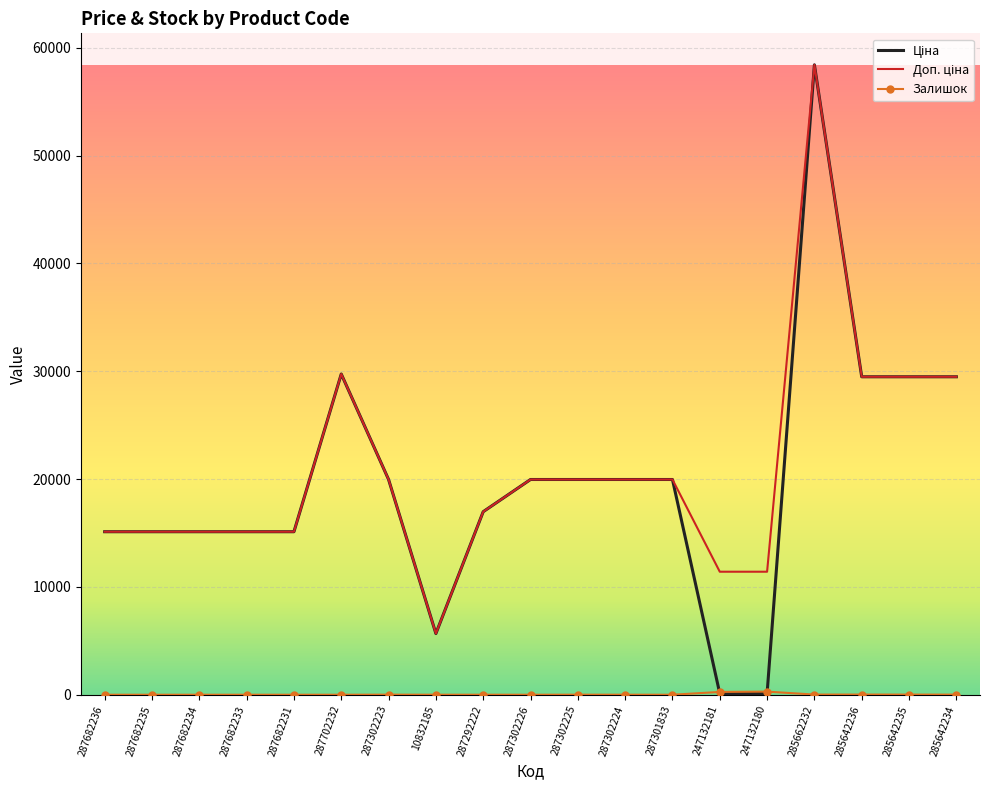

What is the maximum value shown in the chart?

58426.5